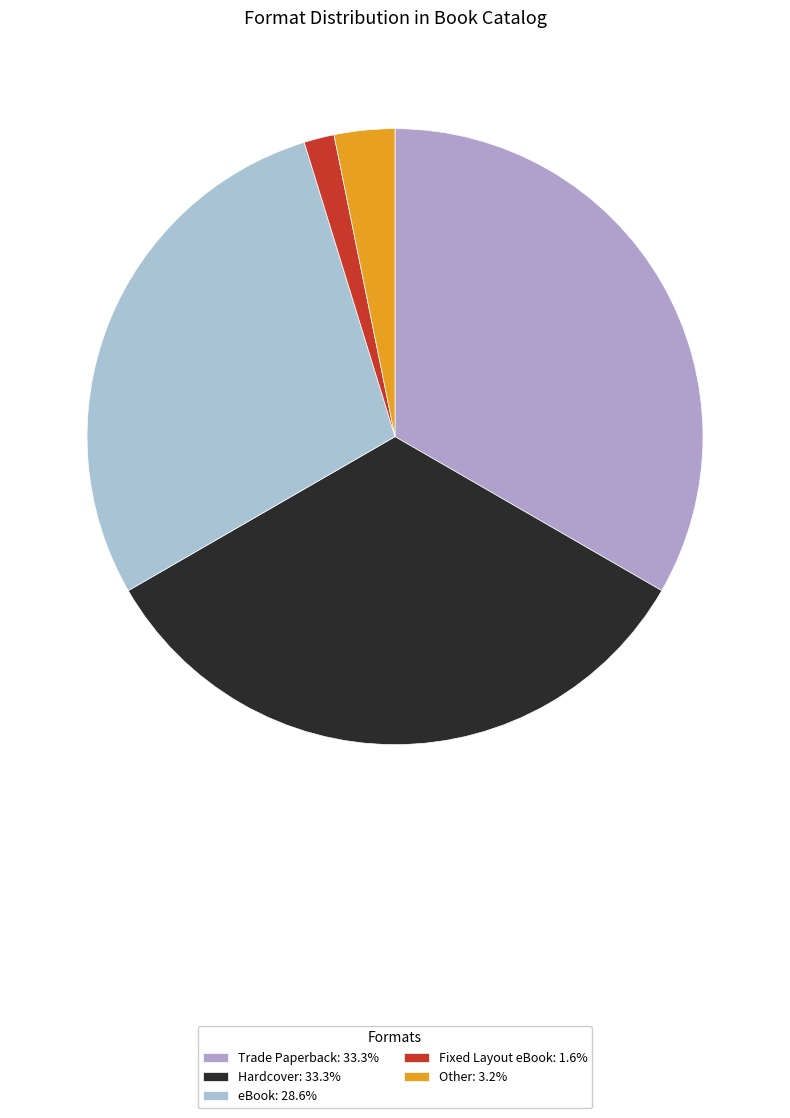

How many slices are in this pie chart?

5